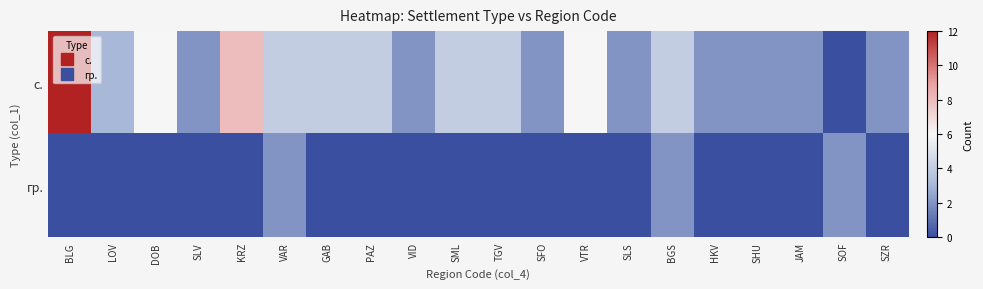

At TGV, list the series in order from largest to smallest.

с., гр.